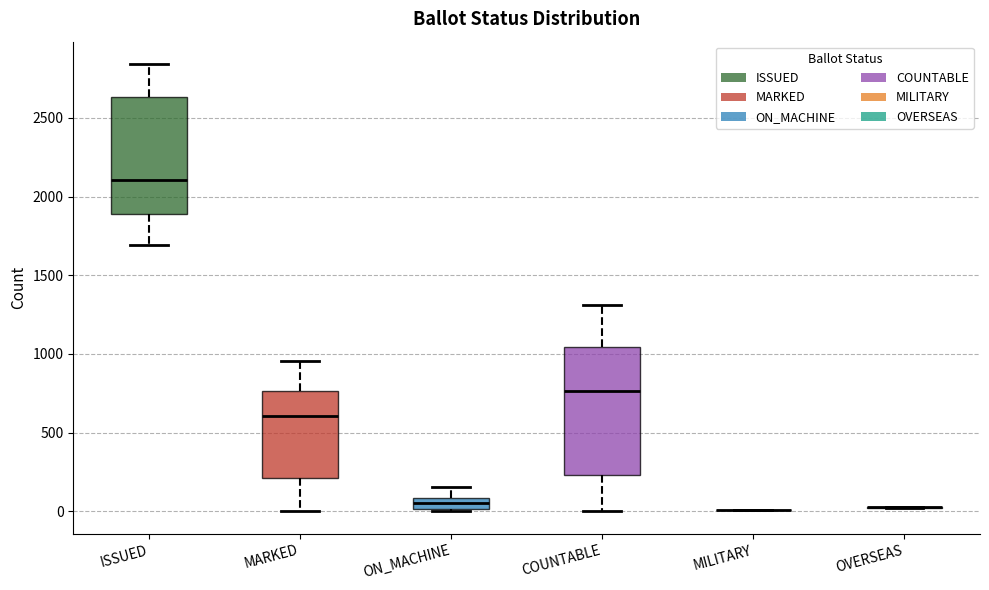

Comparing the boxes themselves (not the whiskers), which one is the tallest?

COUNTABLE